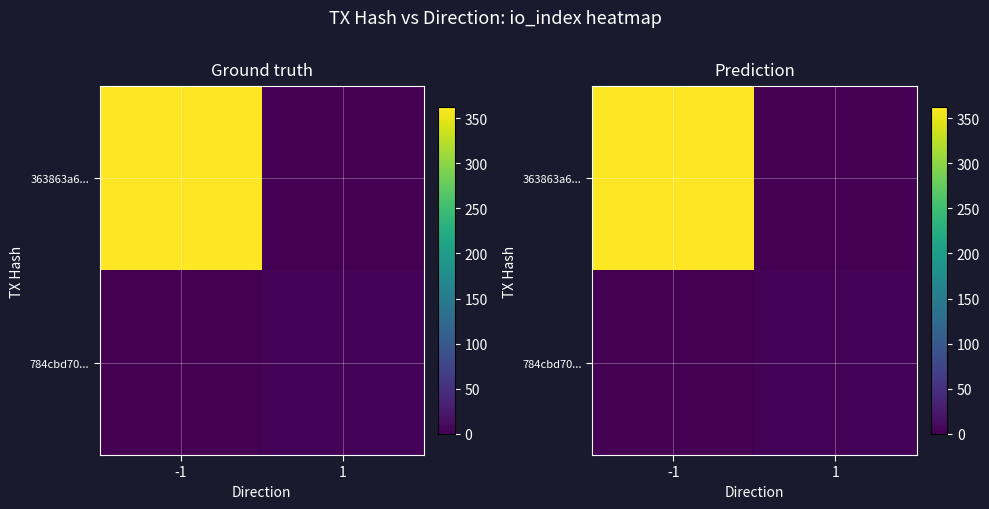

Which series changed the most between -1 and 1?

363863a6...